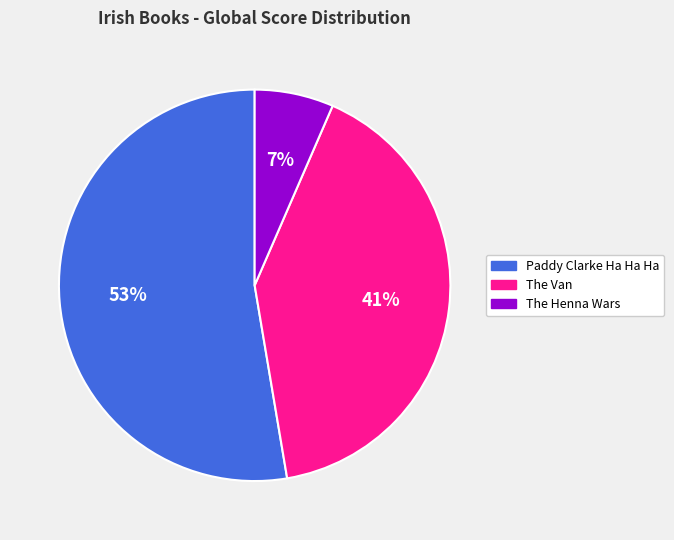

Rank the categories by value from highest to lowest.

Paddy Clarke Ha Ha Ha, The Van, The Henna Wars